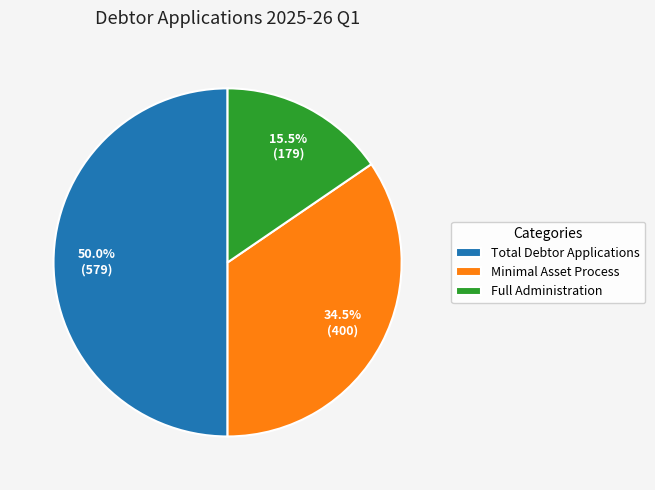

What is the ratio of the value at Minimal Asset Process to the value at Total Debtor Applications?

0.7